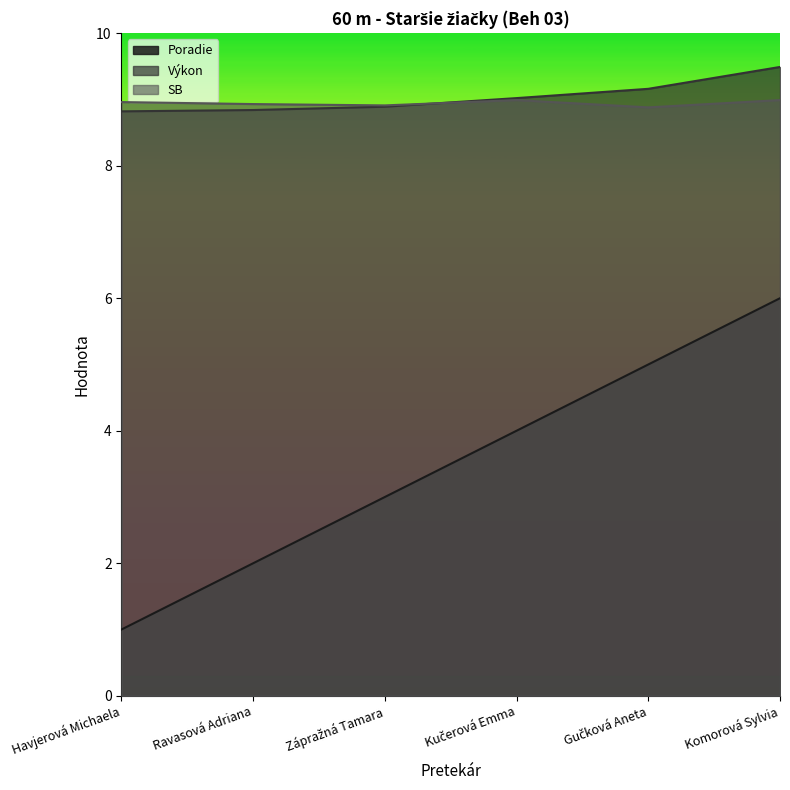

Which series has the largest range (max minus min)?

Poradie